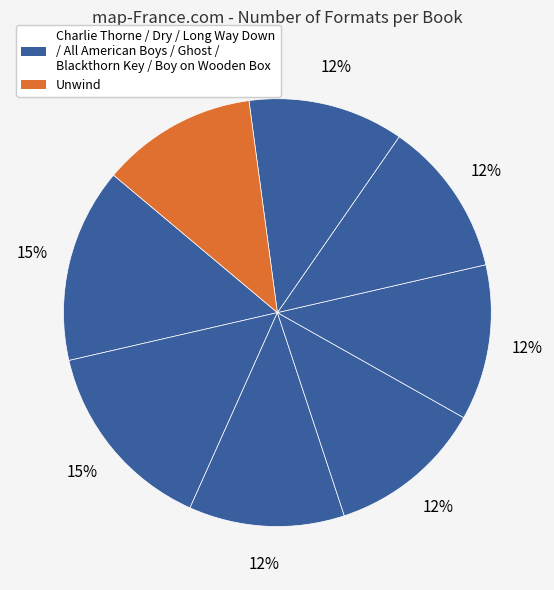

How many slices are in this pie chart?

8